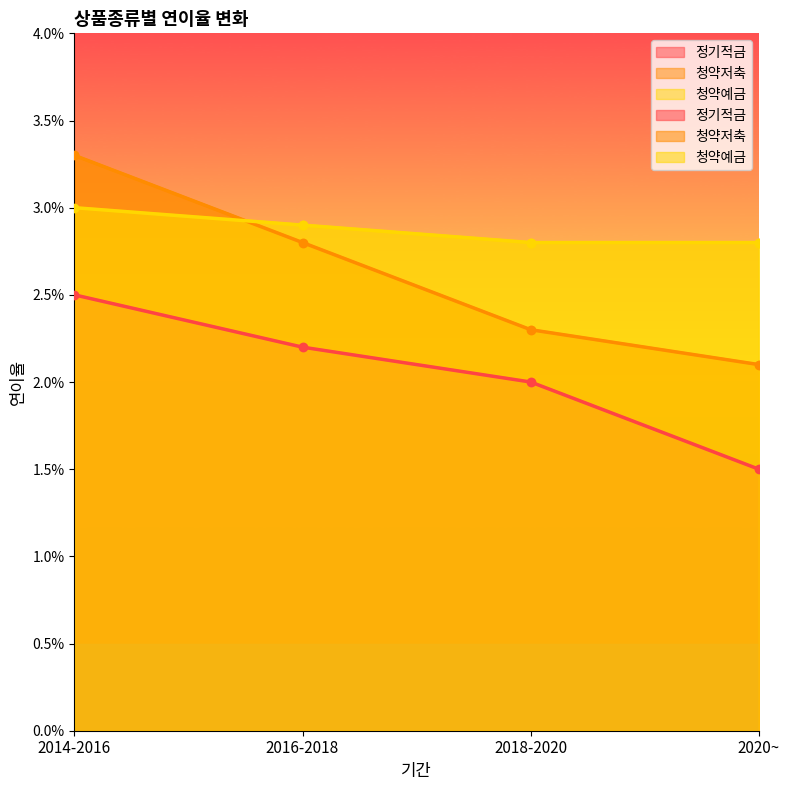

Rank the series at 2020~ from highest to lowest value.

청약예금, 청약저축, 정기적금